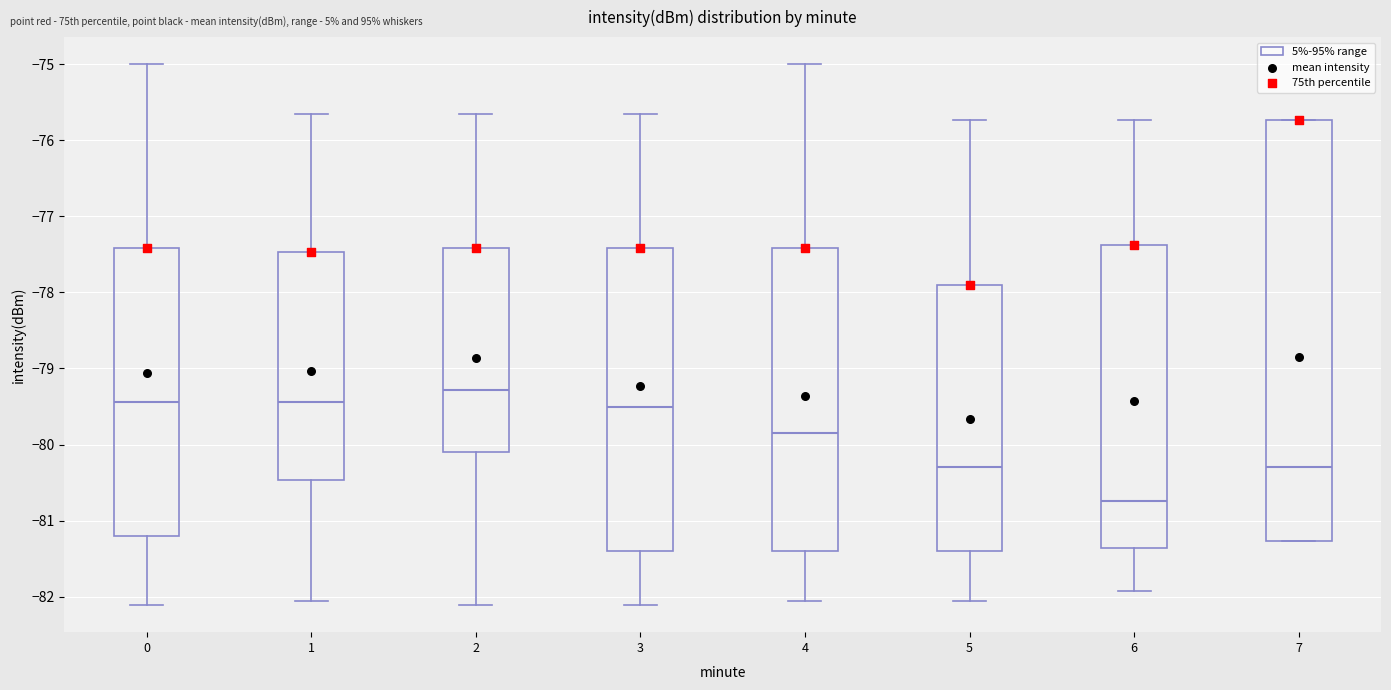

Which box is the tallest, from its lower edge to its upper edge?

7